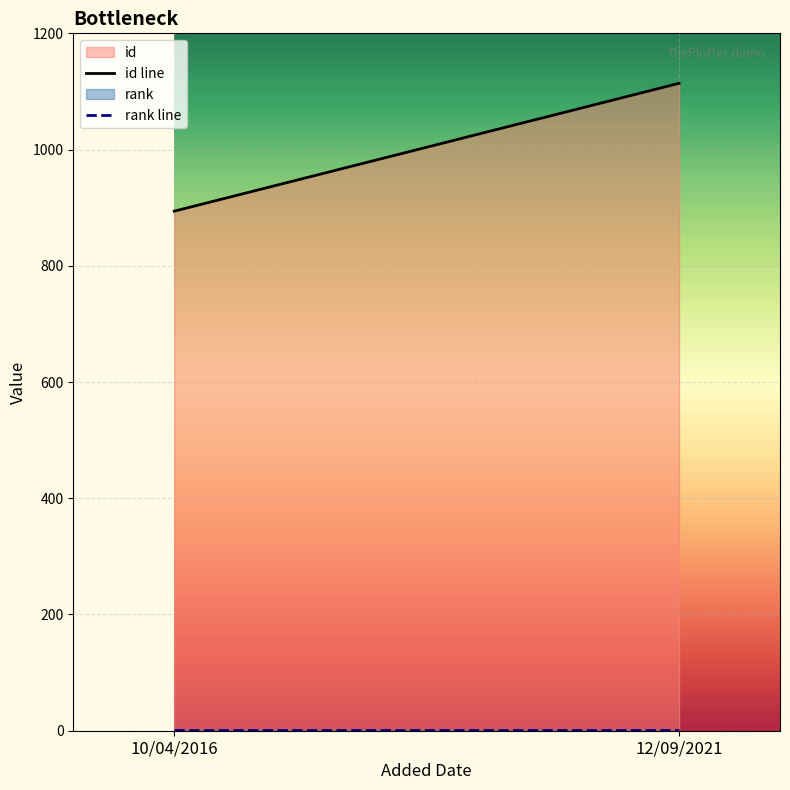

Which series has the widest spread of values?

id